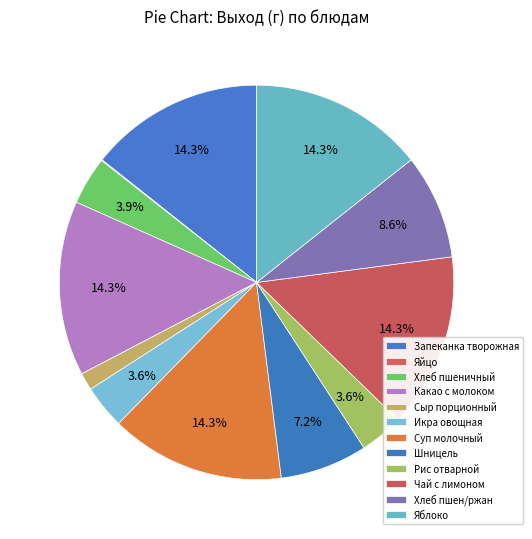

To the nearest percent, what is the combined percentage of Икра овощная and Яйцо?

4%